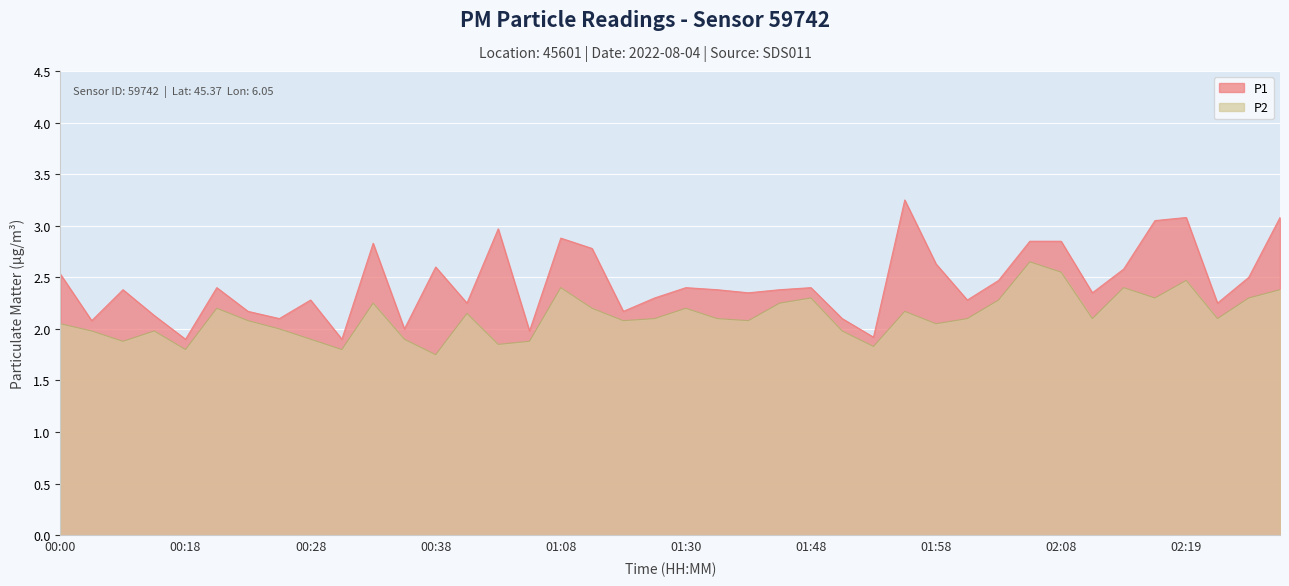

Rank the series by their maximum value, from lowest to highest.

P2, P1